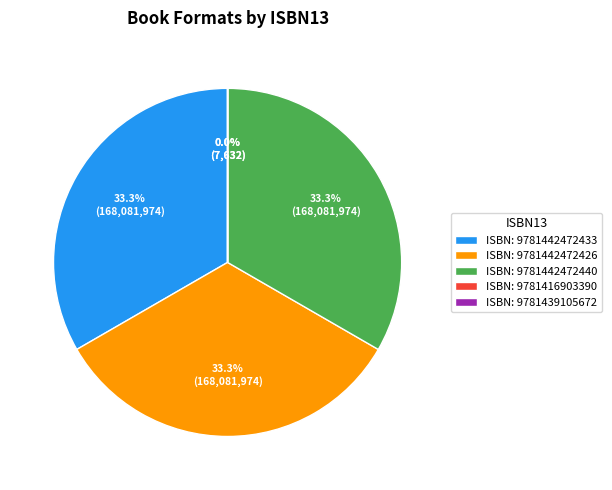

How much of the chart is everything except ISBN: 9781442472433?

66.7%